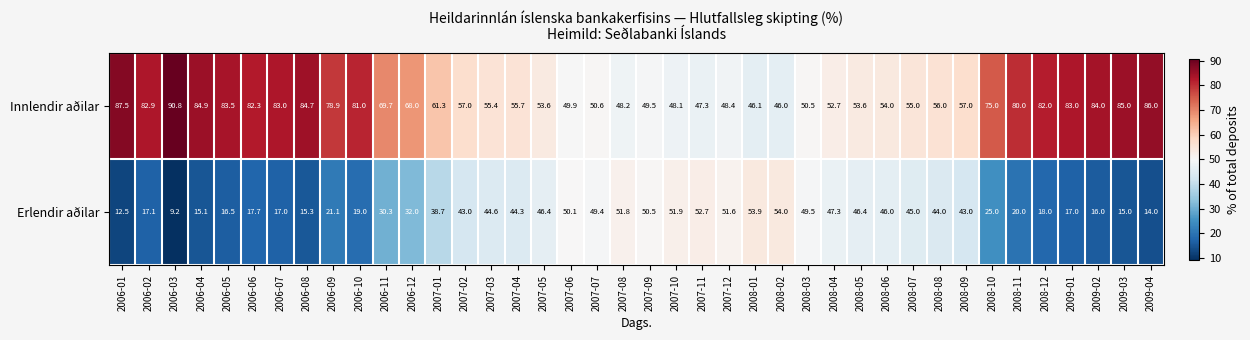

Where does the Innlendir aðilar series first go above 61?

2006-01